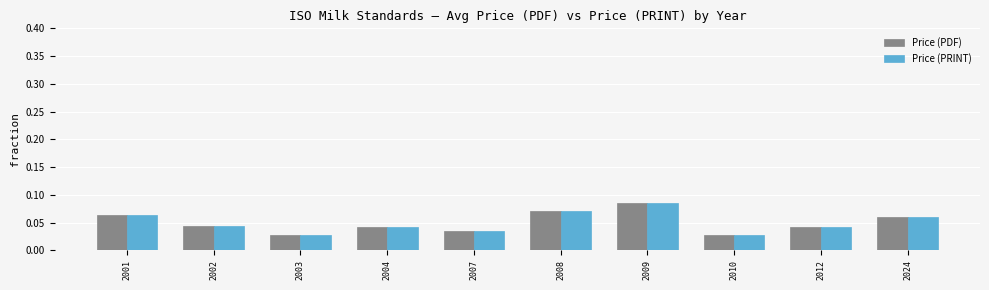

At how many categories does at least one series exceed 0?

10